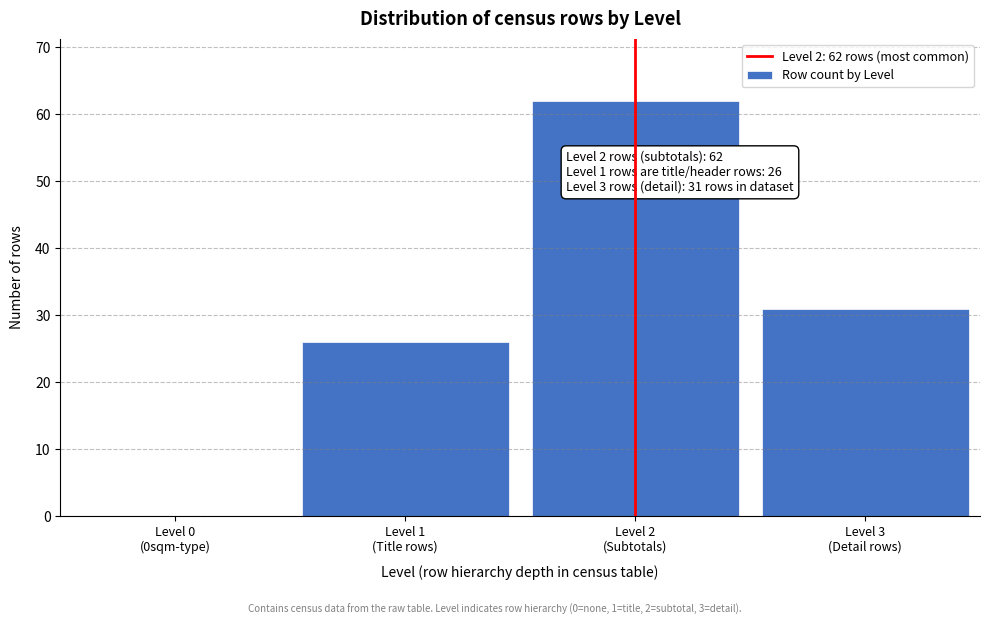

What is the sum of all values?

119